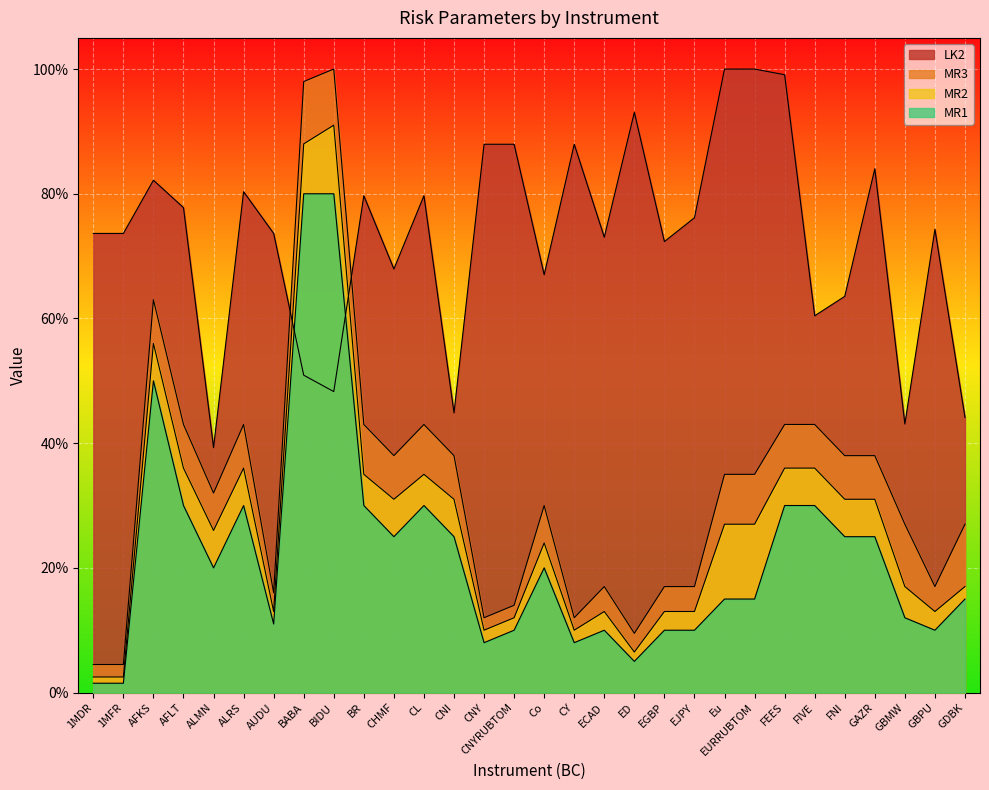

Does the chart display data point markers on the line(s)?

No